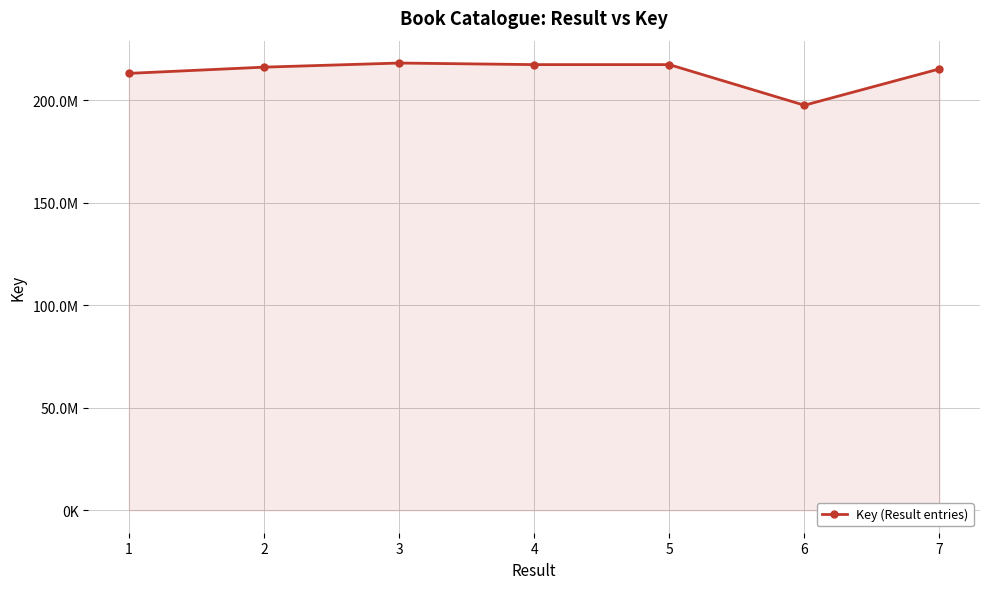

Does the chart have visible grid lines?

Yes